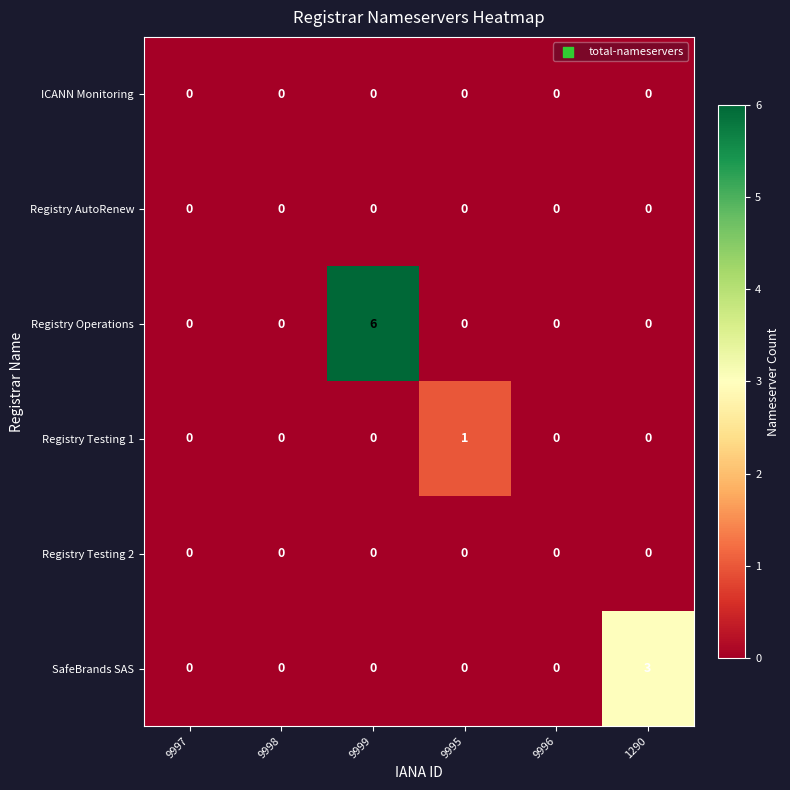

True or false: Registry AutoRenew has a value of 0 at 9998.

True